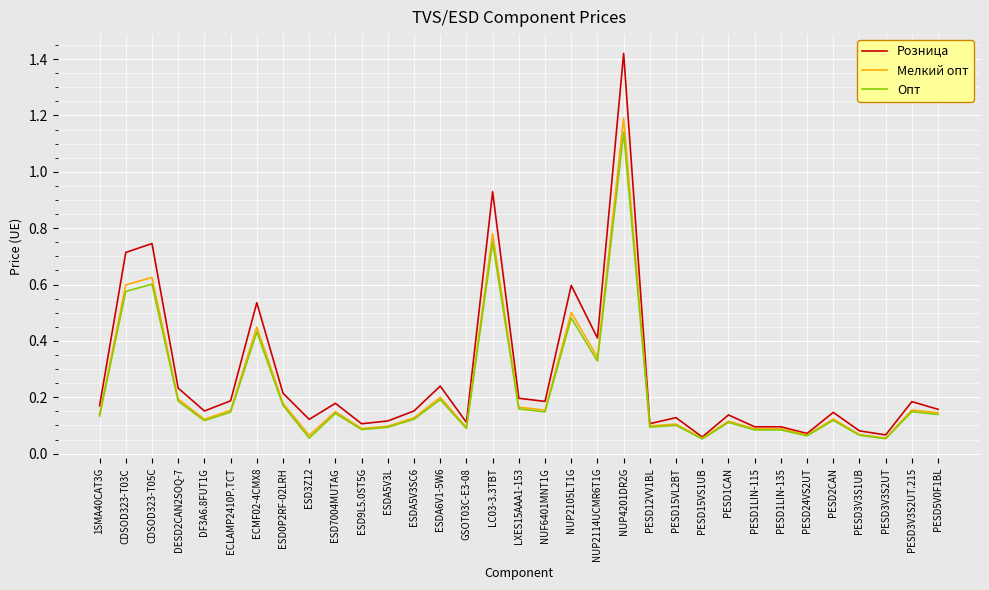

Is the value of Мелкий опт at NUP2114UCMR6T1G greater than the value of Розница at LC03-3.3TBT?

No